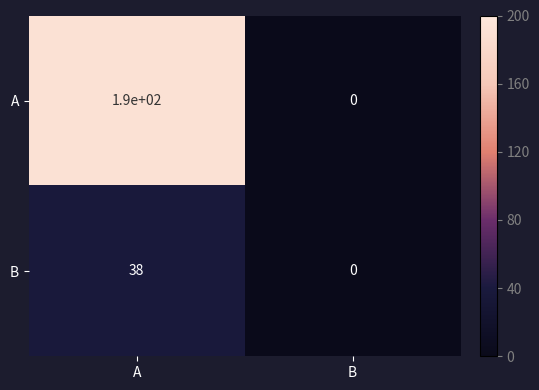

At how many categories does at least one series exceed 122?

1